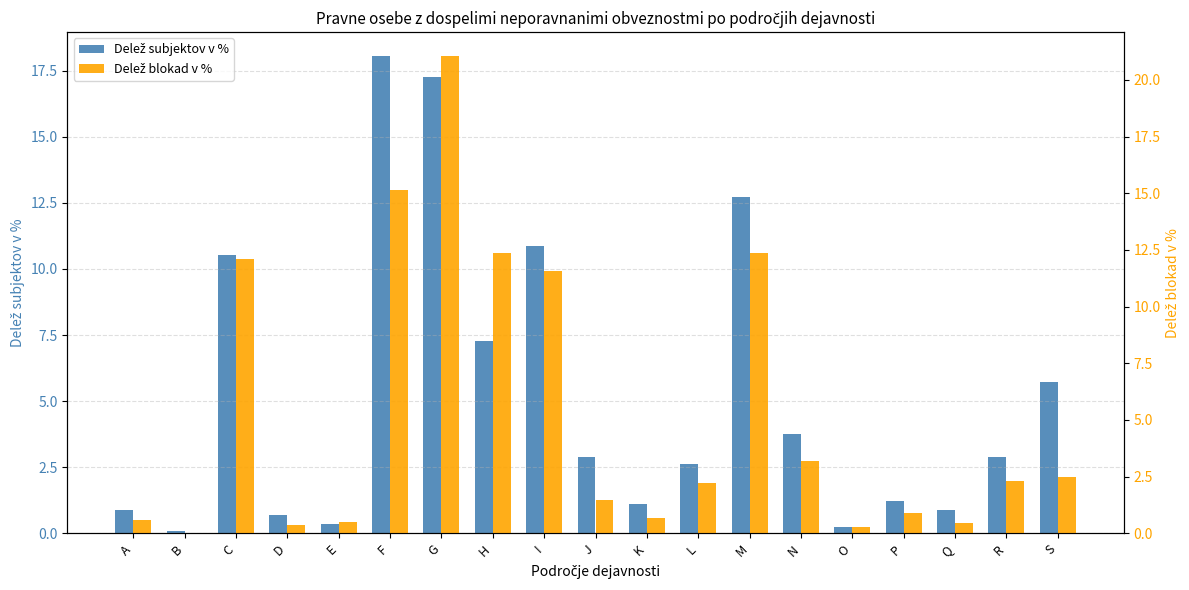

What is the difference between the maximum and minimum values in the Delež blokad v % series?

21.0